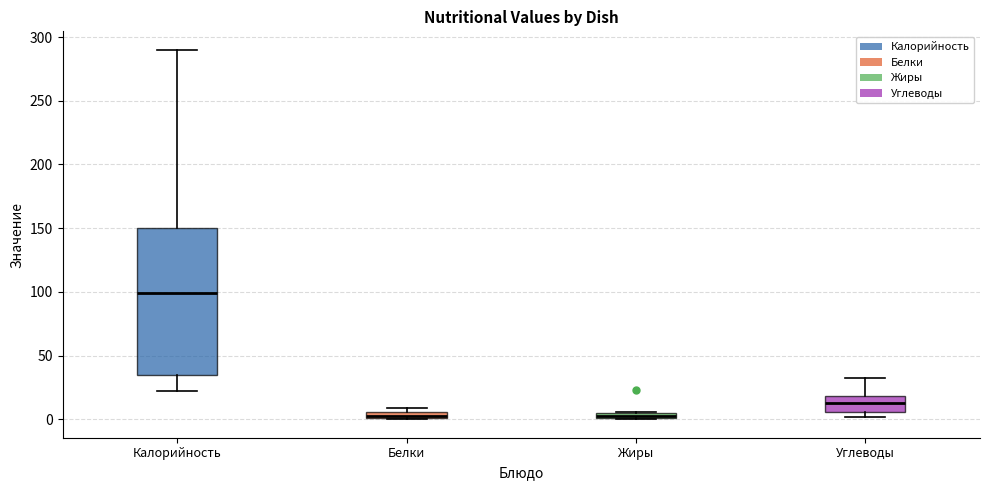

Comparing the boxes themselves (not the whiskers), which one is the tallest?

Калорийность